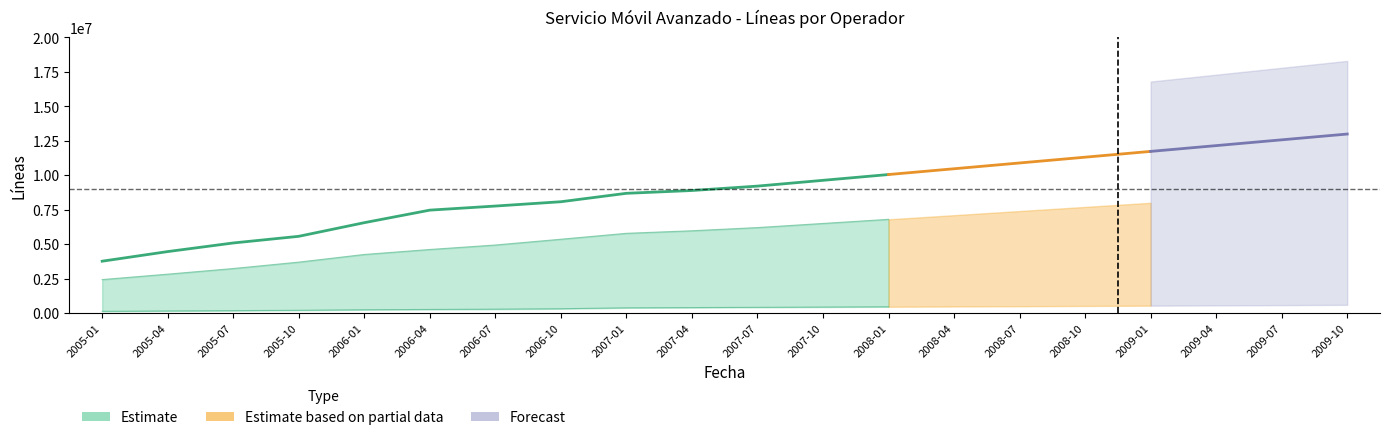

What is the sum of all TOTAL Lineas values?

177298431